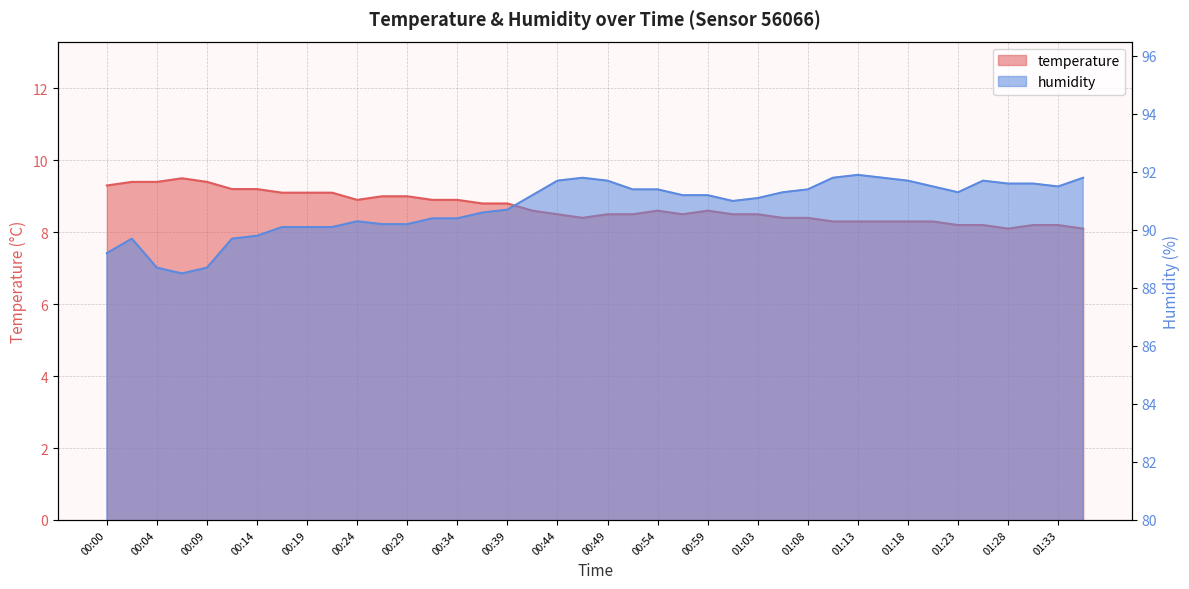

What position from the left is 01:30?

38